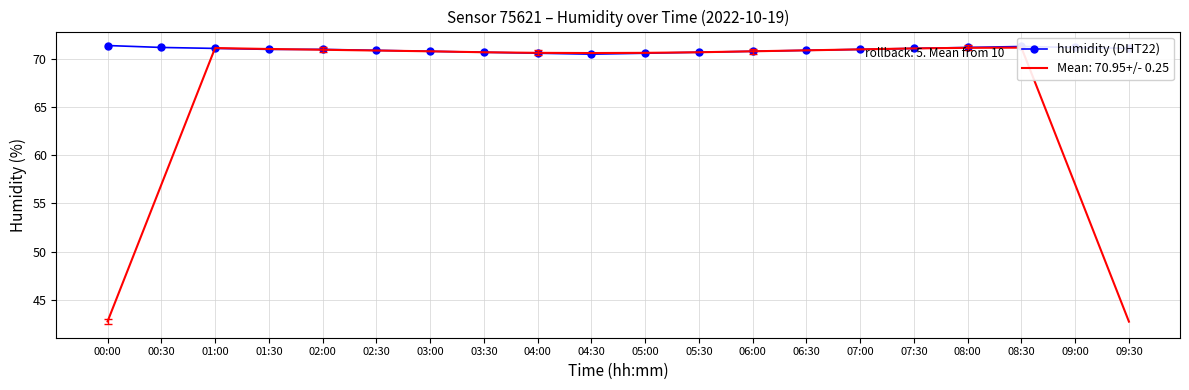

Reading left to right, transcribe all the data shown in this chart.

71.4	71.2	71.1	71.0	71.0	70.9	70.8	70.7	70.6	70.5	70.6	70.7	70.8	70.9	71.0	71.1	71.2	71.3	71.2	71.1